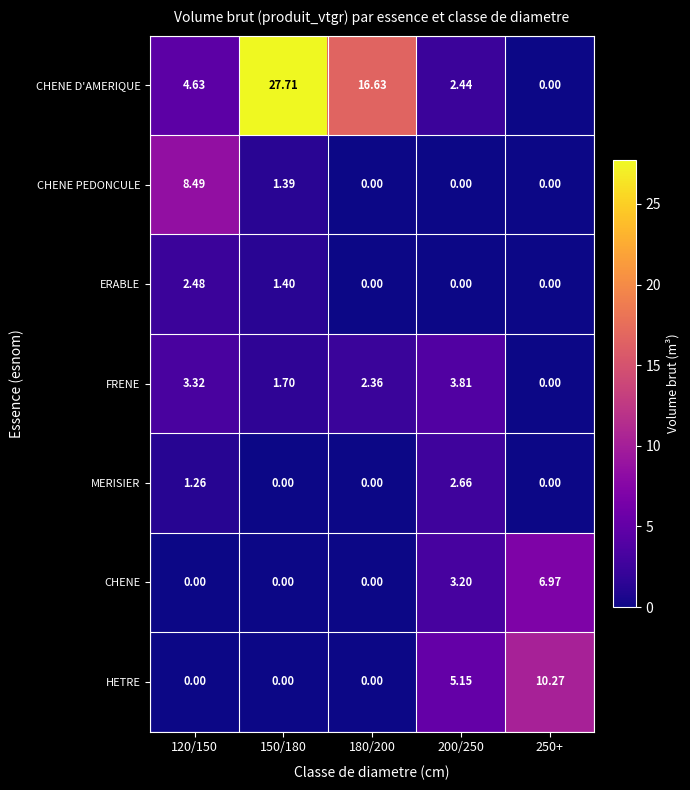

Which series has the widest spread of values?

CHENE D'AMERIQUE